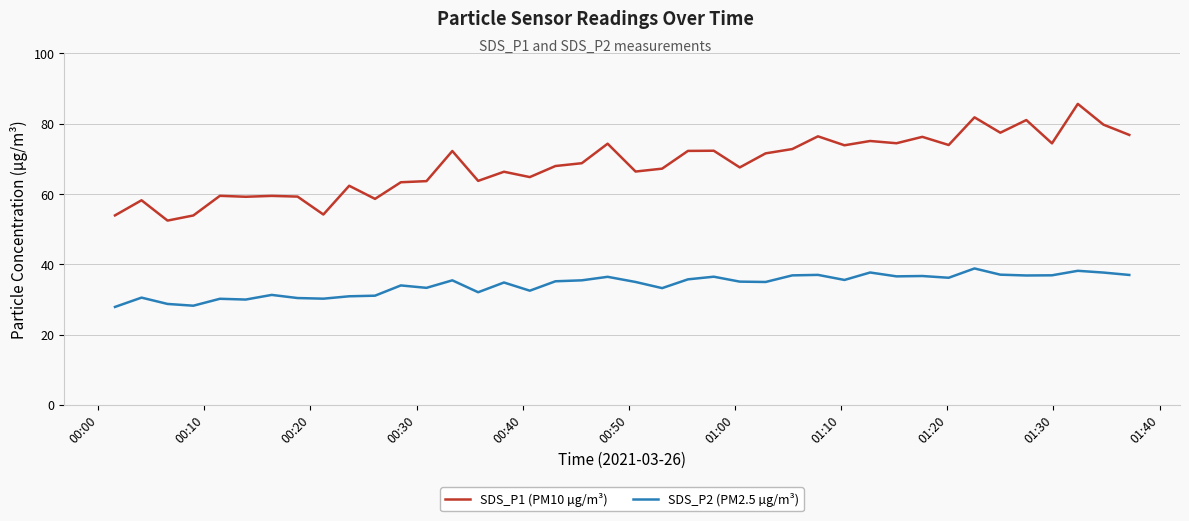

Is this an area chart (filled region under the line)?

No